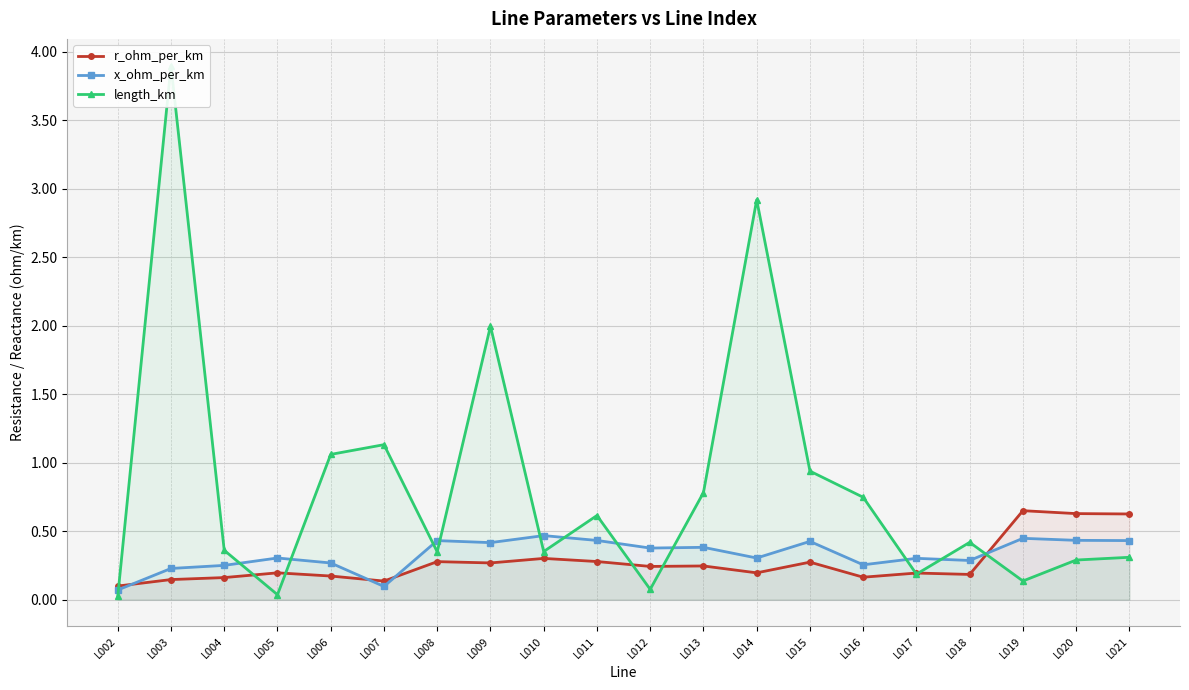

At which category is the sum across all series the highest?

L003